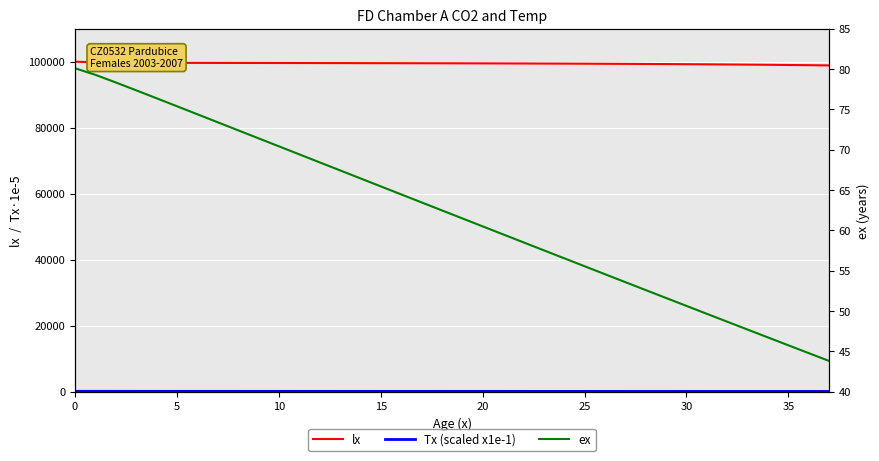

Which series has the largest total across all categories?

lx